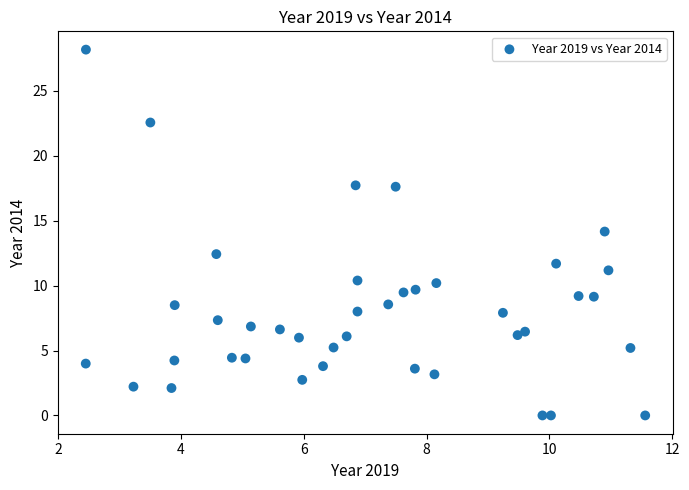

What is the range of X values (max minus min)?

9.1